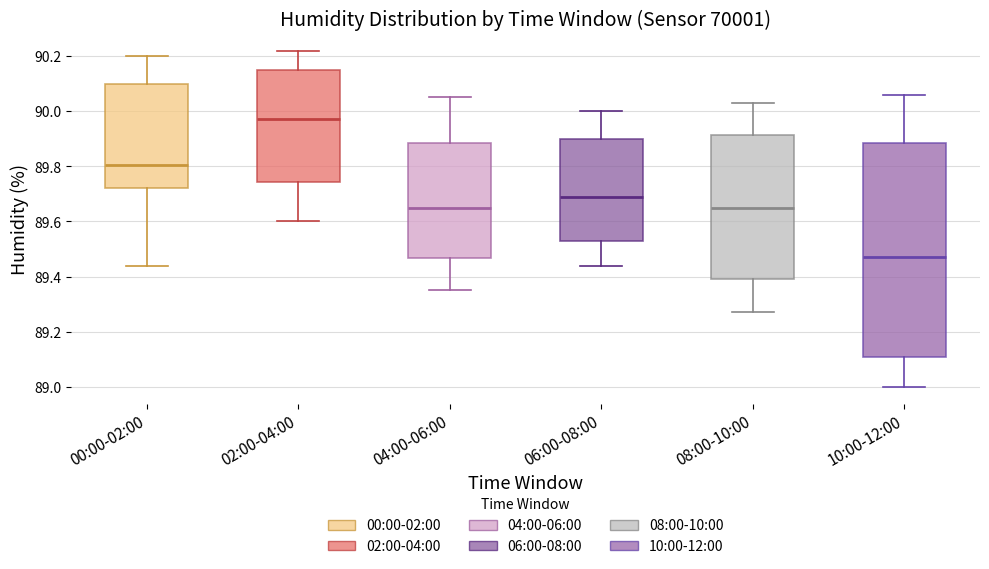

Reading left to right, transcribe this box plot: for each box, give where its median line is, the range the box spans, and where its two whiskers end, as read against the y-axis. The values are not printed on the chart, so give them approximately, as read against the axis.

00:00-02:00: median 89.80, box 89.72 to 90.10, whiskers 89.44 to 90.20
02:00-04:00: median 89.98, box 89.74 to 90.16, whiskers 89.60 to 90.22
04:00-06:00: median 89.66, box 89.46 to 89.88, whiskers 89.36 to 90.06
06:00-08:00: median 89.70, box 89.52 to 89.90, whiskers 89.44 to 90.00
08:00-10:00: median 89.66, box 89.40 to 89.92, whiskers 89.28 to 90.04
10:00-12:00: median 89.48, box 89.12 to 89.88, whiskers 89.00 to 90.06